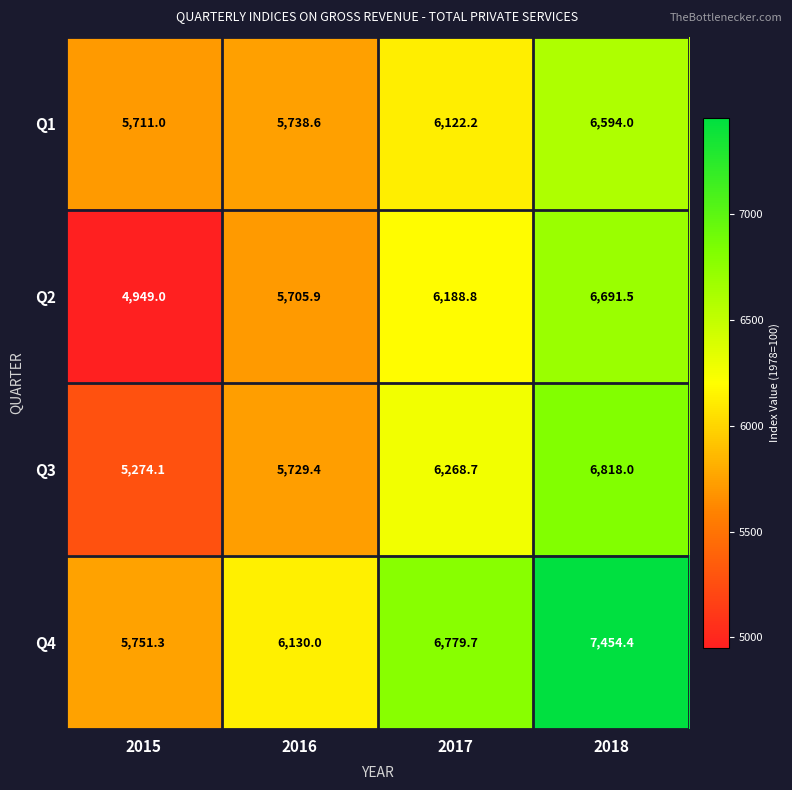

What is the difference between the highest and lowest values at 2015?

802.3